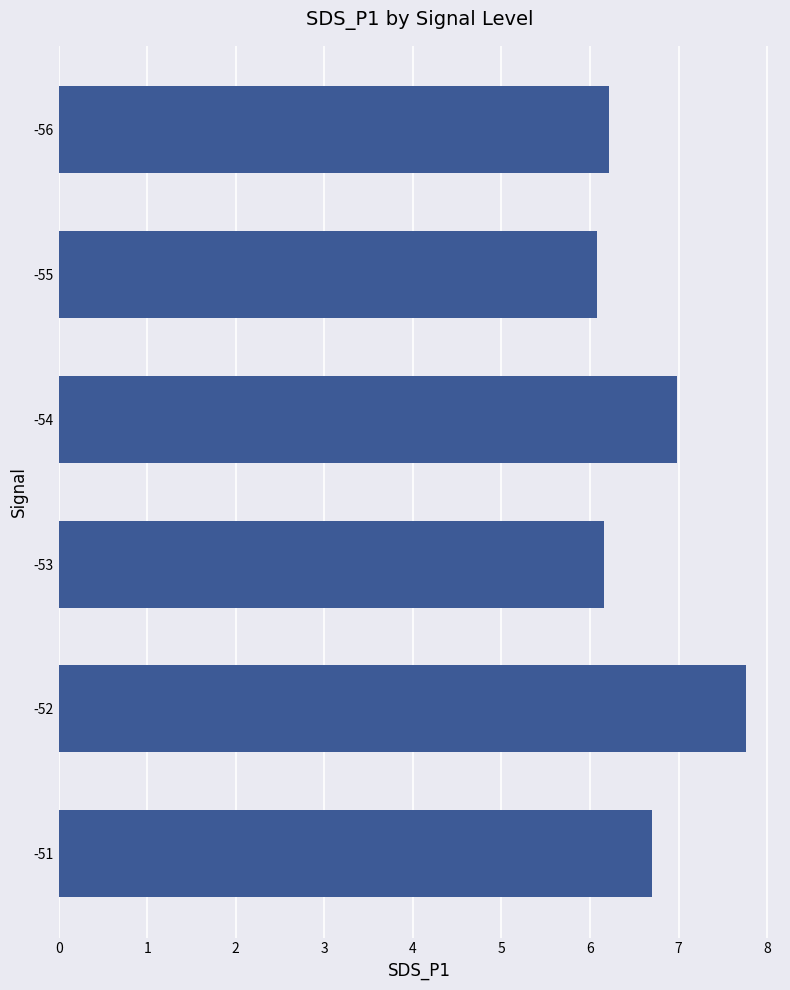

Approximately how many times larger is the value at -53 compared to -55?

1.0